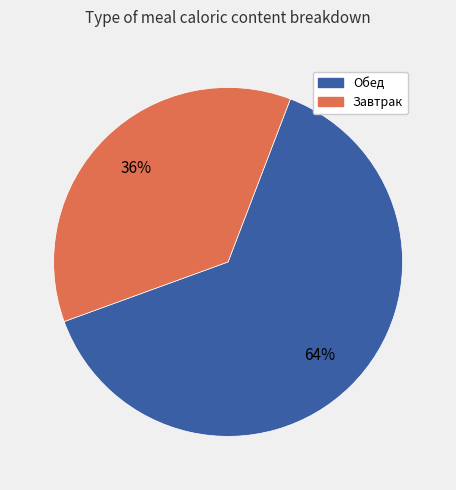

How many segments does this pie chart have?

2